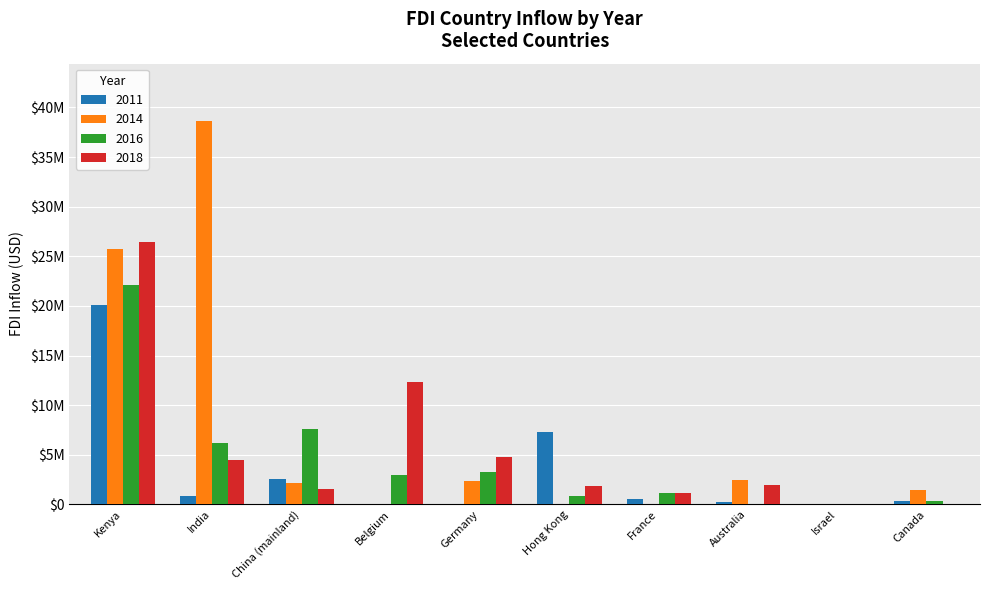

What are all the series names shown in the legend?

2011, 2014, 2016, 2018